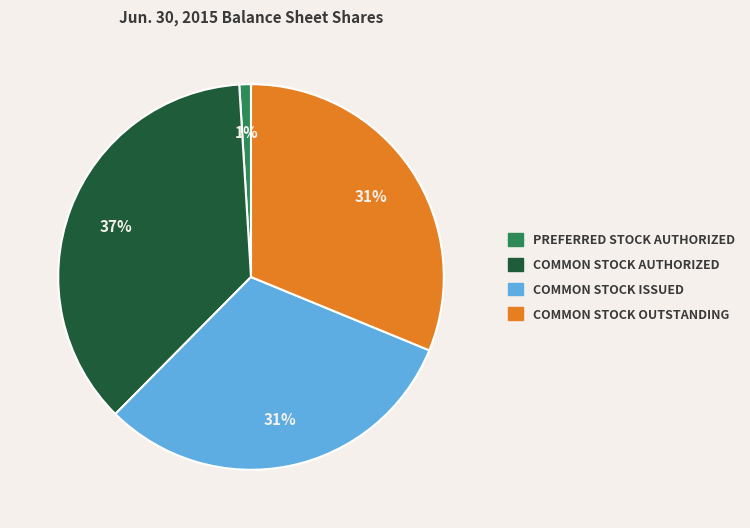

To the nearest percent, what is the average slice percentage?

25%